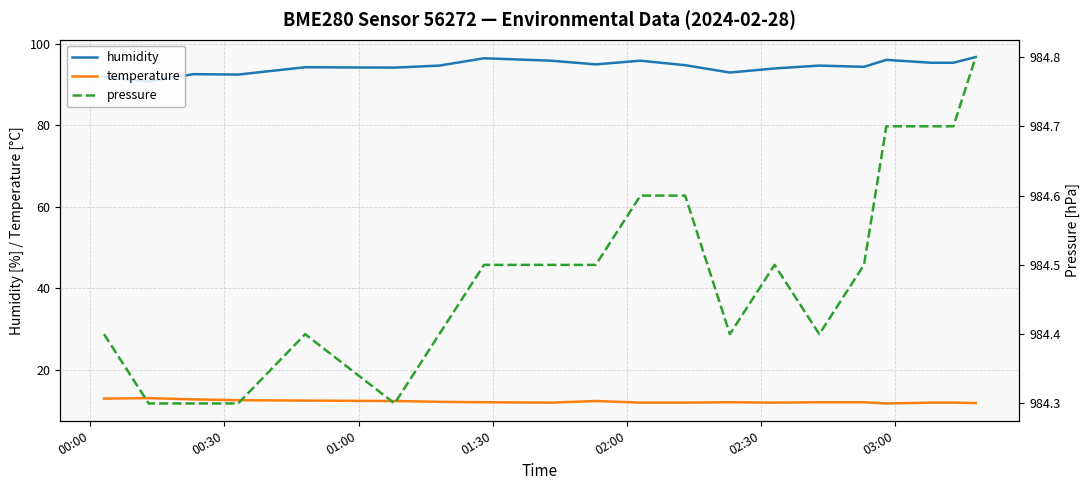

True or false: temperature and humidity cross at least once.

False